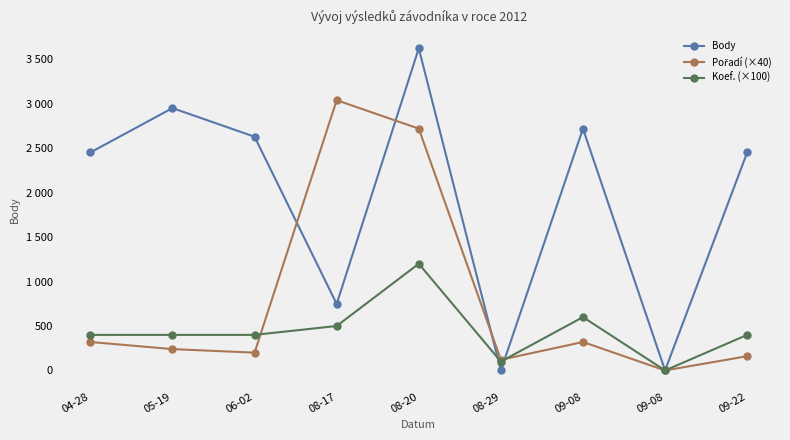

Does the chart have visible grid lines?

No